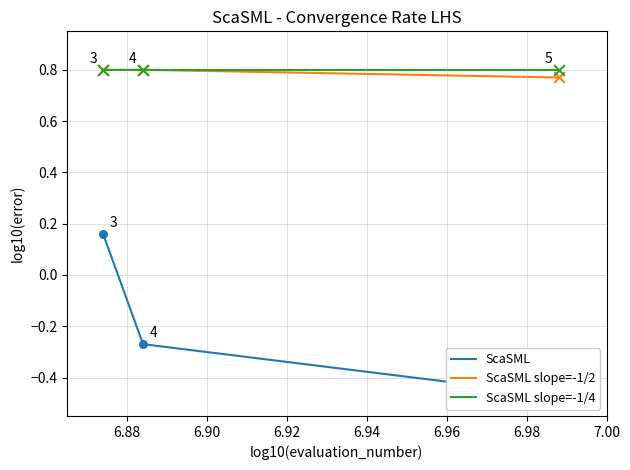

At how many categories does at least one series exceed 0?

3